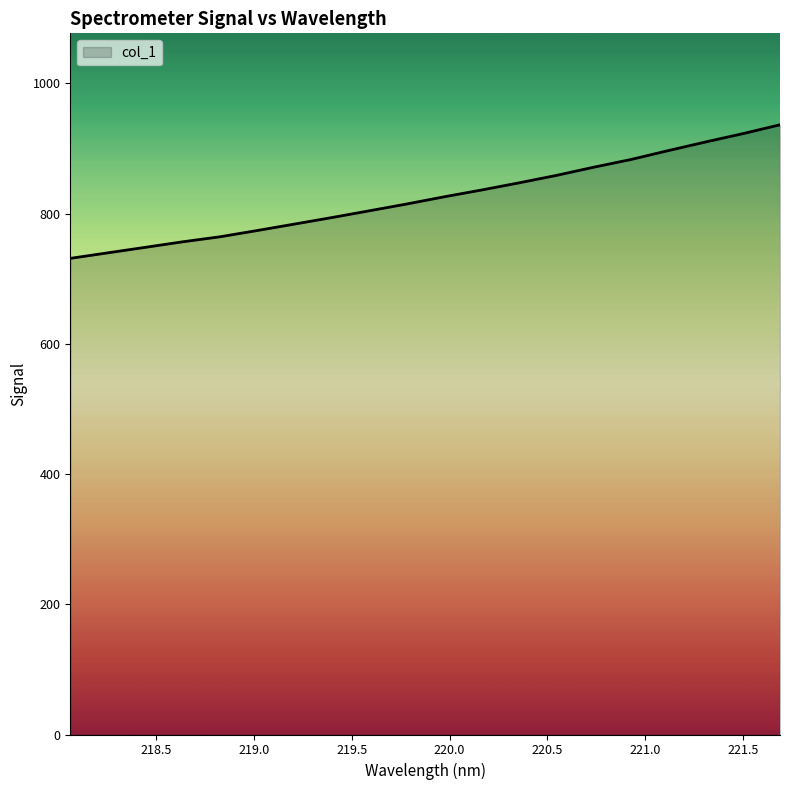

What is the smallest value displayed?

731.2